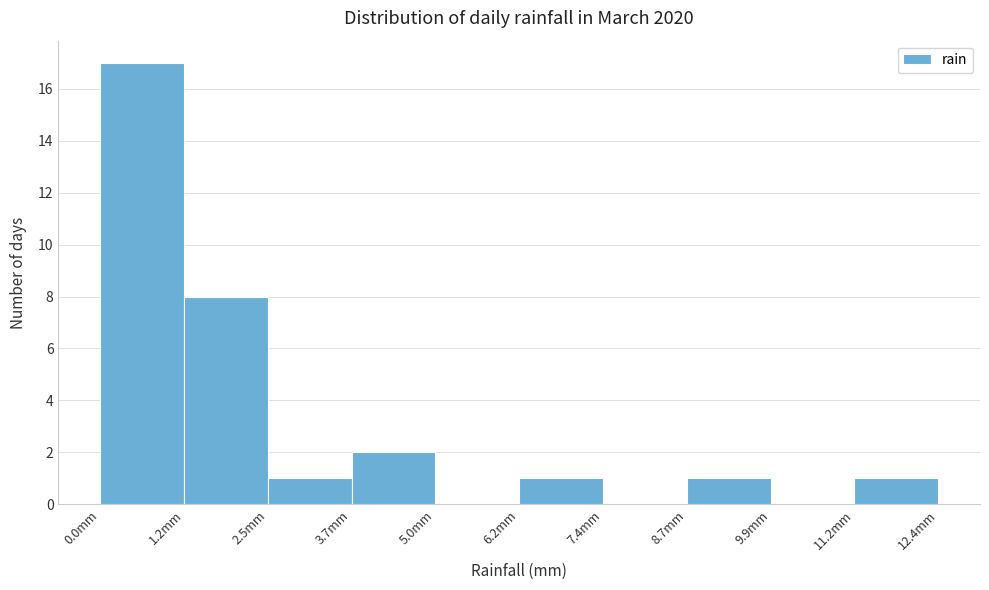

Reading left to right, transcribe this chart: for each bar, give the range it covers on the x-axis and its height. Neither the bar edges nor the heights are printed on the chart, so give them approximately, as read against the axes.

0.00 to 1.24: 17
1.24 to 2.48: 8
2.48 to 3.72: 1
3.72 to 4.96: 2
4.96 to 6.20: 0
6.20 to 7.44: 1
7.44 to 8.68: 0
8.68 to 9.92: 1
9.92 to 11.16: 0
11.16 to 12.40: 1